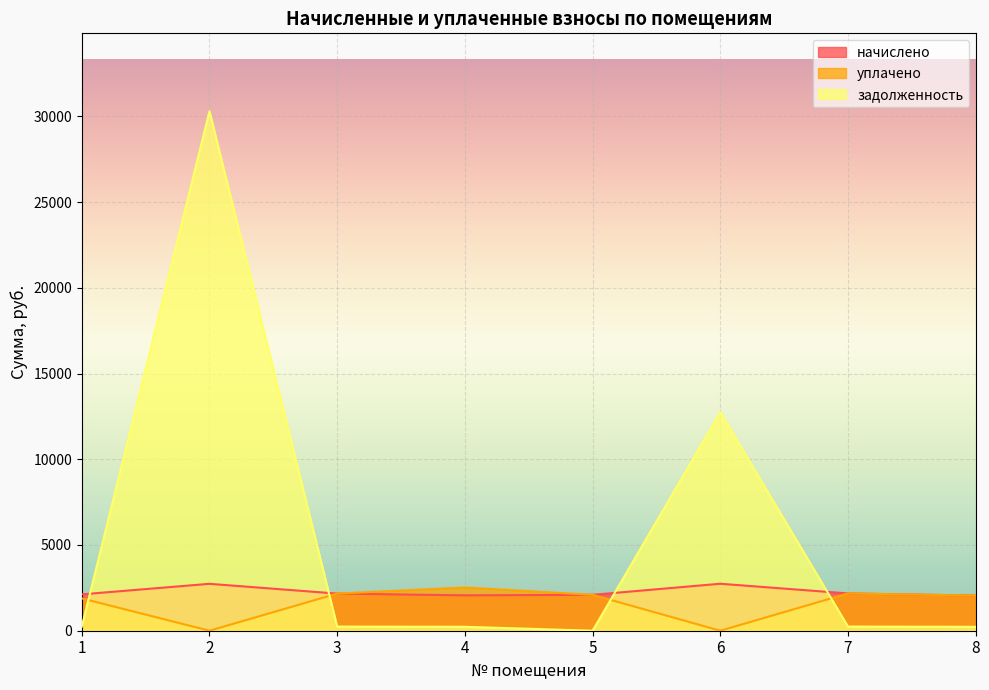

How many lines are shown in the chart?

3